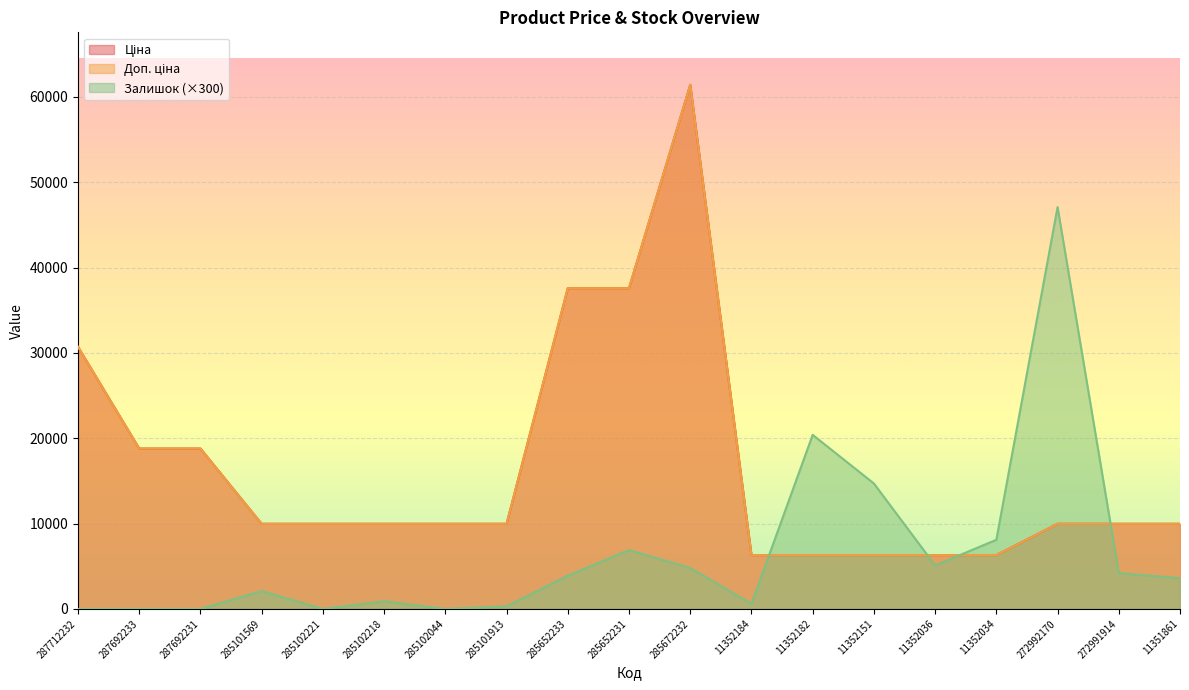

True or false: Залишок has more than 0 points higher than both neighbors.

True